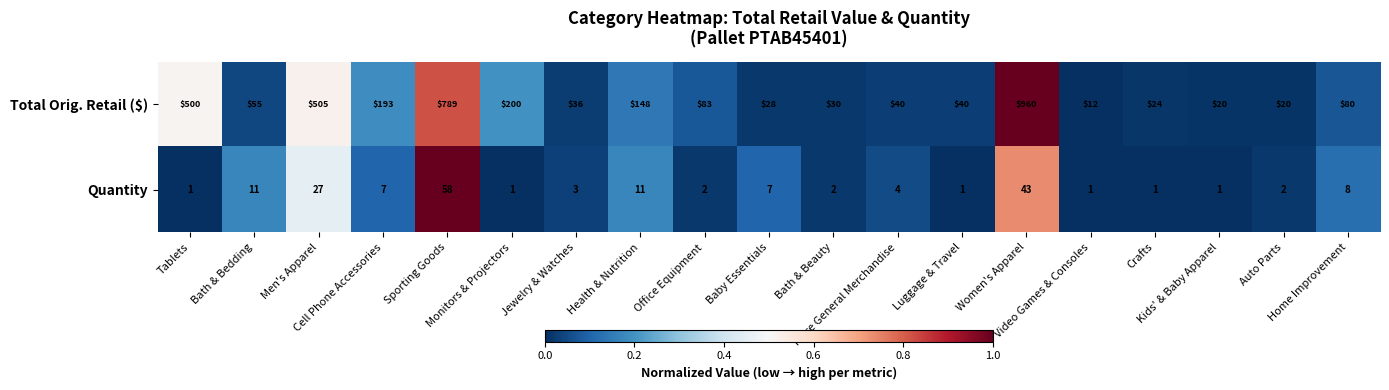

Rank the series by their average value, from highest to lowest.

Total Orig. Retail ($), Quantity